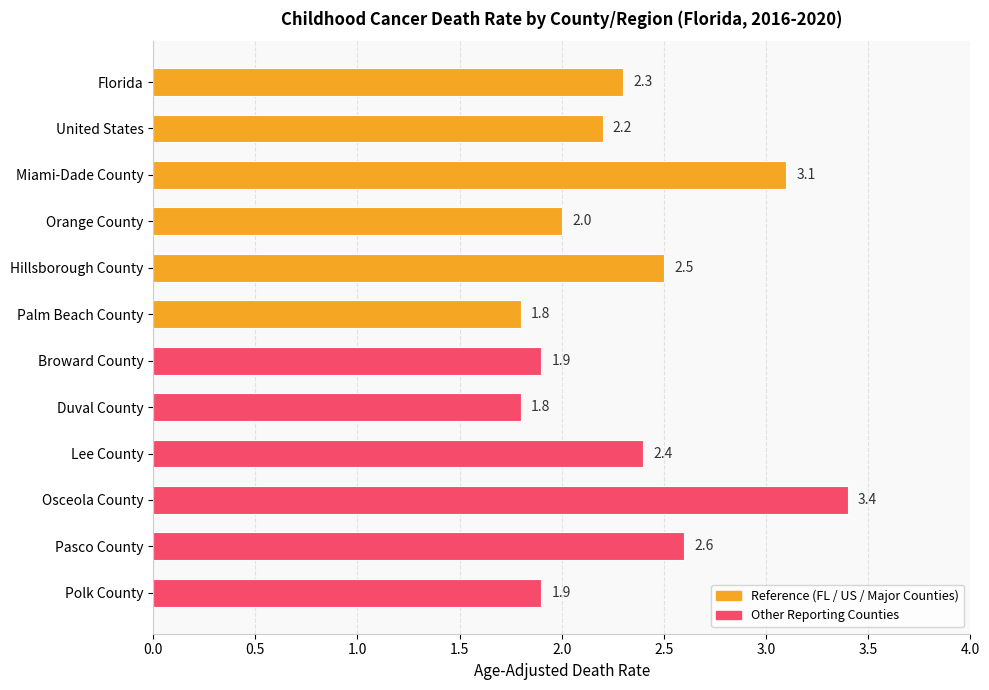

What is the label of the 1st bar from the bottom?

Polk County